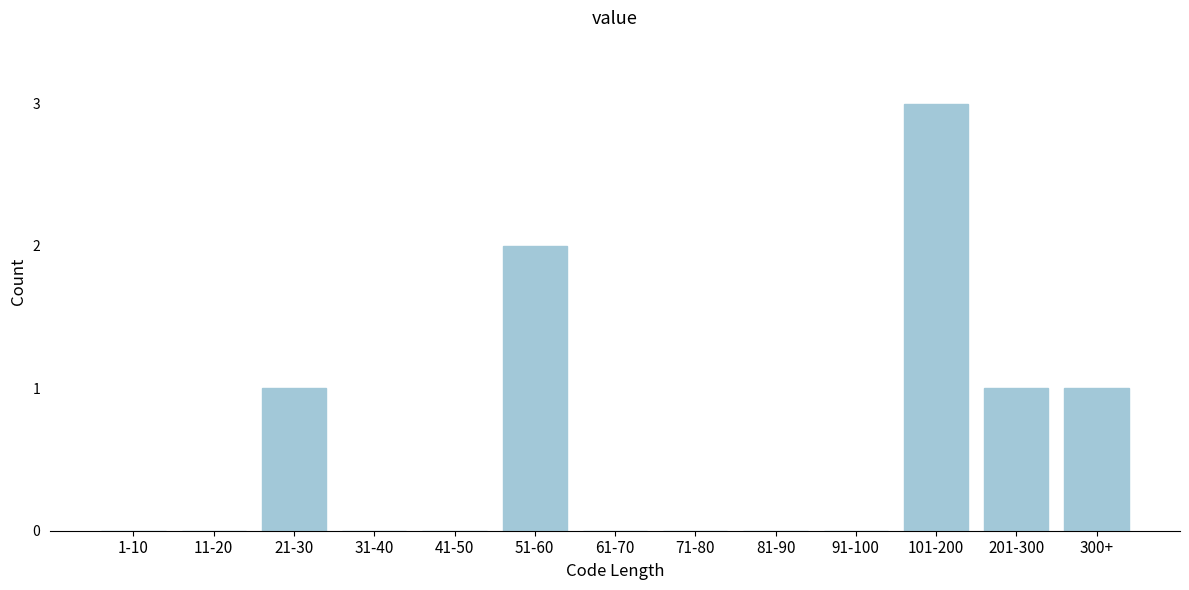

Reading left to right, list all the values displayed in this chart.

1-10=0	11-20=0	21-30=1	31-40=0	41-50=0	51-60=2	61-70=0	71-80=0	81-90=0	91-100=0	101-200=3	201-300=1	300+=1